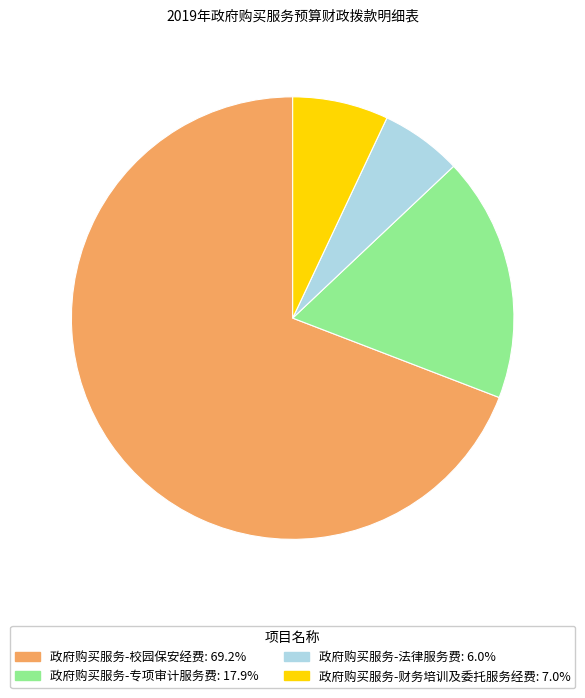

Rank the categories by value from highest to lowest.

政府购买服务-校园保安经费, 政府购买服务-专项审计服务费, 政府购买服务-财务培训及委托服务经费, 政府购买服务-法律服务费